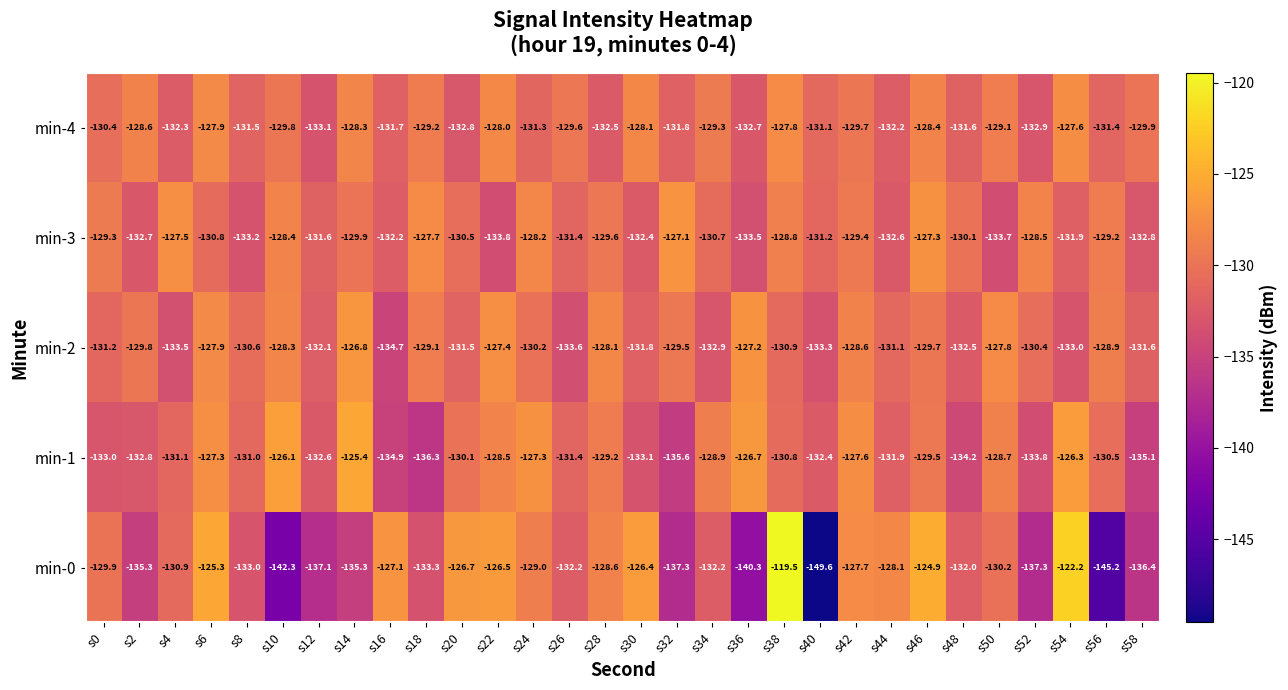

At which label does min-3 reach its peak?

s32